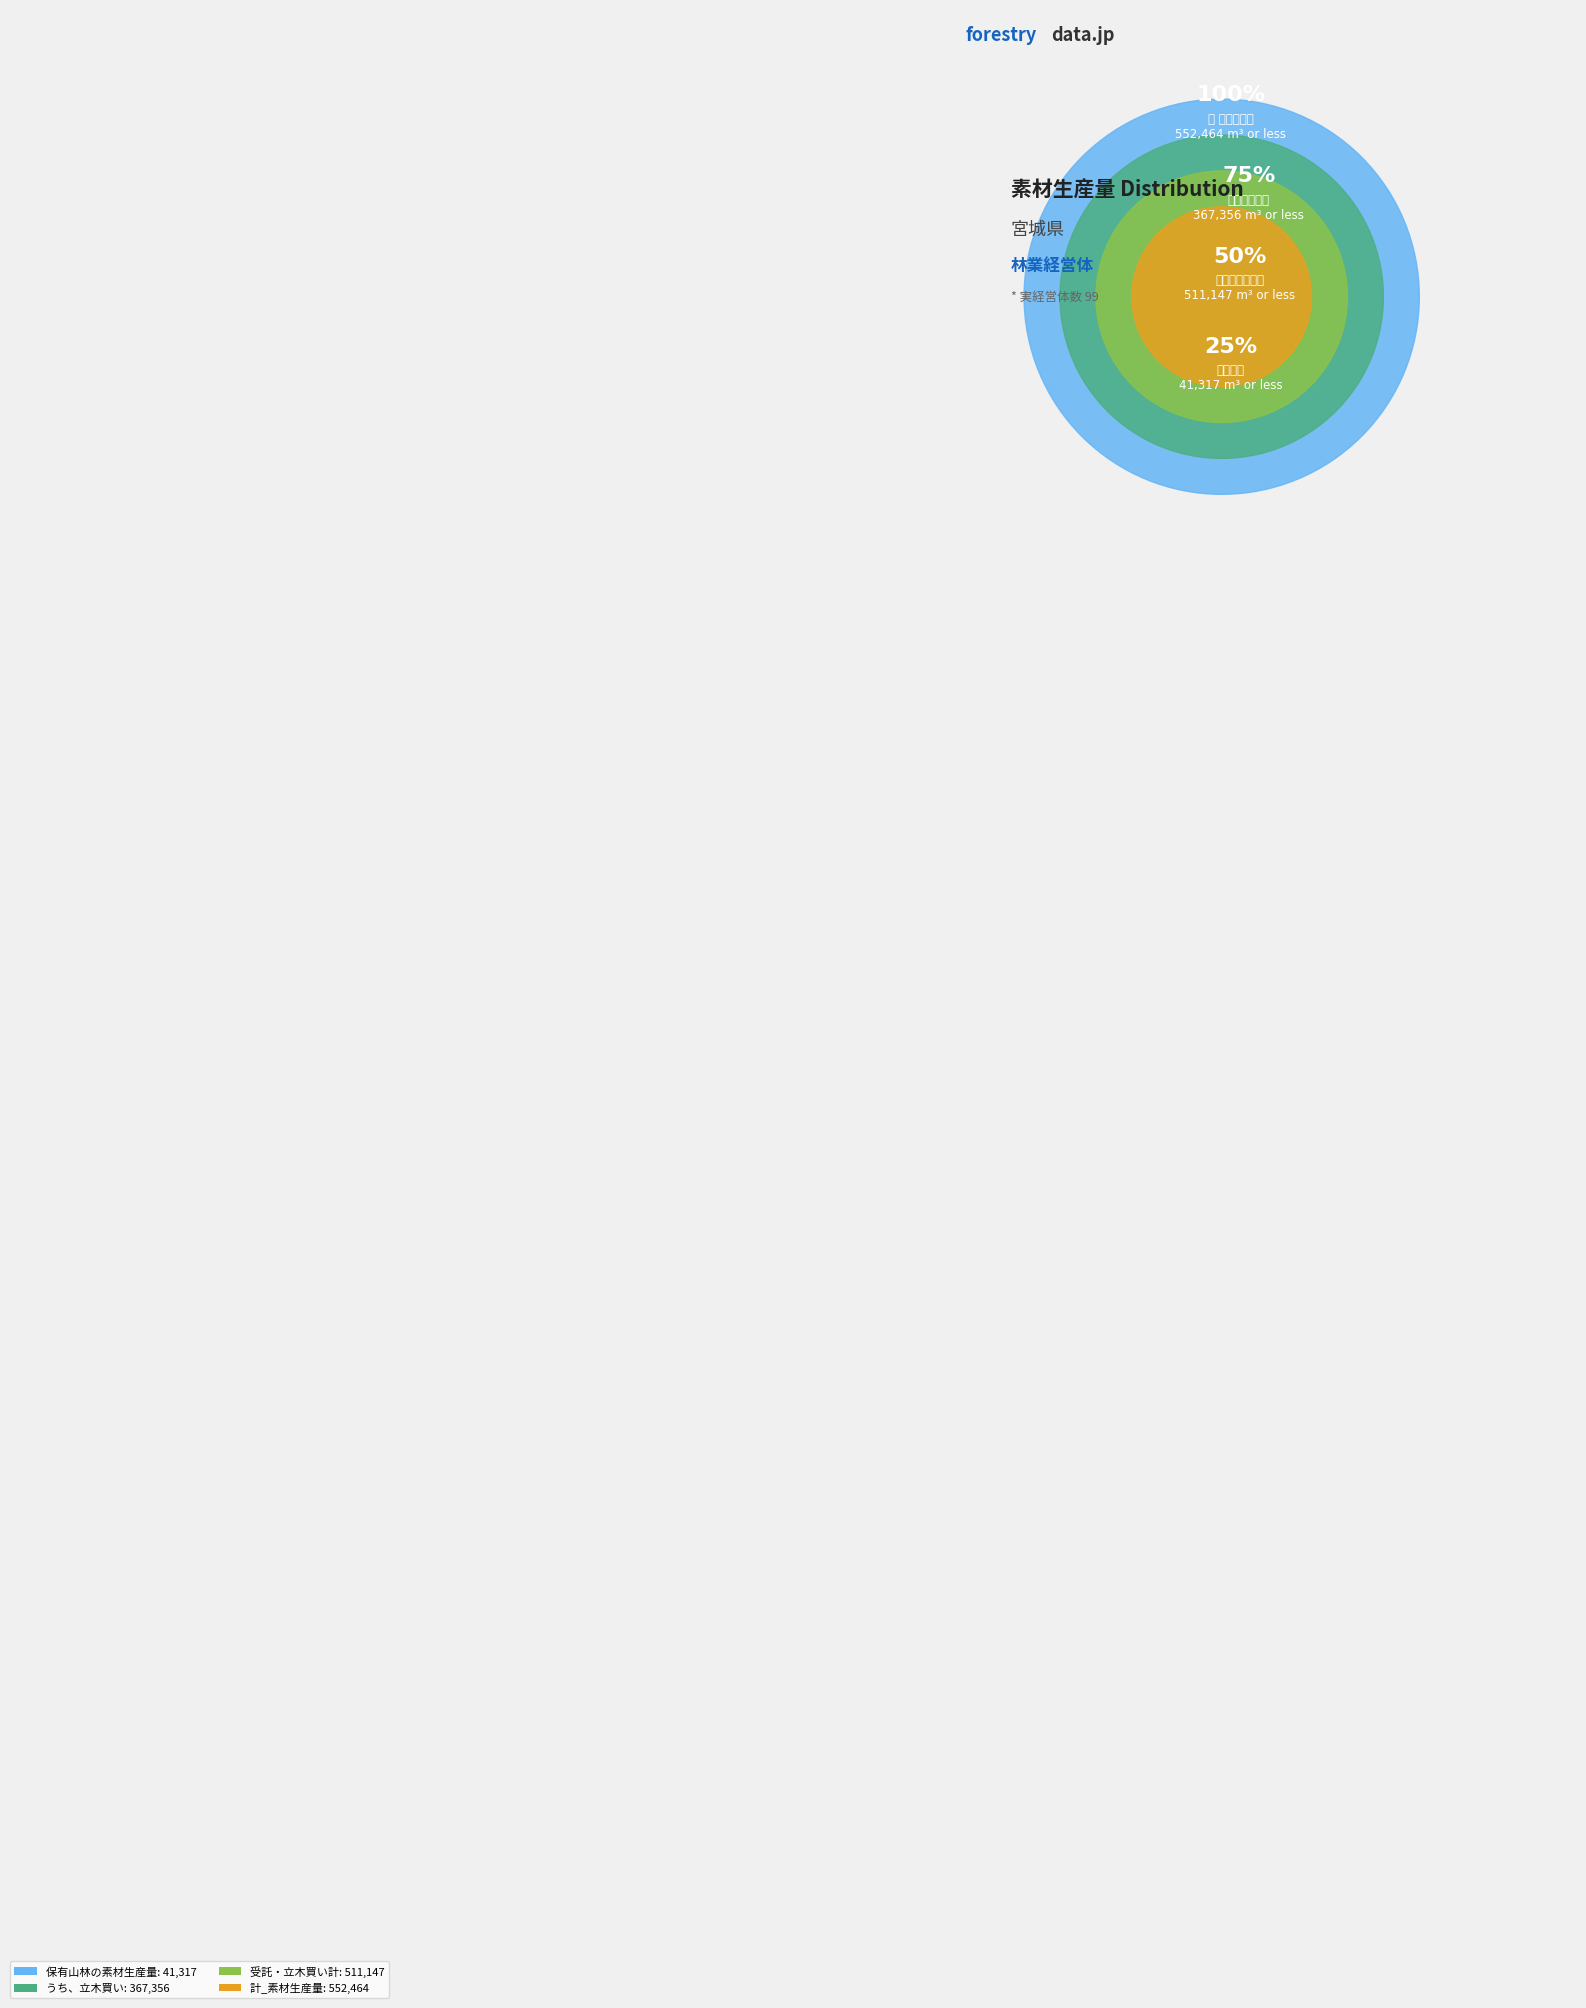

Rank the categories by value from lowest to highest.

保有山林の素材生産量, うち、立木買い, 受託もしくは立木買いによる素材生産量, 計_素材生産量